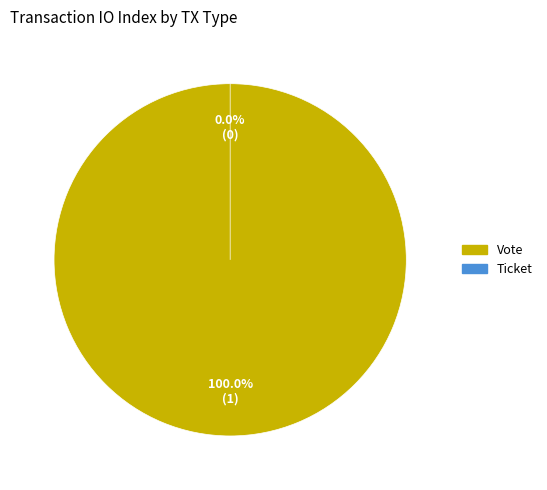

Does Vote account for over 50% of the chart?

Yes